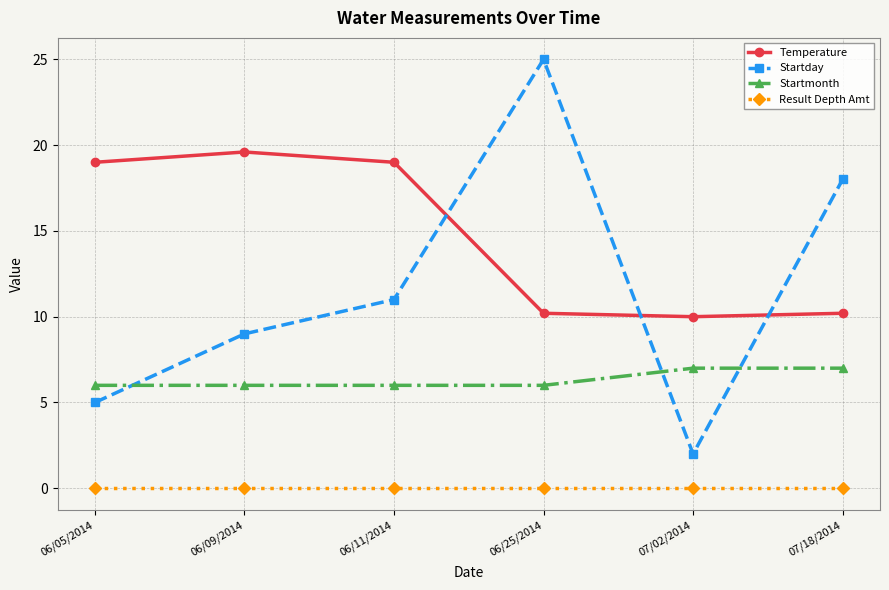

Reading right to left, list all the values displayed in this chart.

Temperature: 10.2	10.0	10.2	19.0	19.6	19.0
Startday: 18.0	2.0	25.0	11.0	9.0	5.0
Startmonth: 7.0	7.0	6.0	6.0	6.0	6.0
Result Depth Amt: 0.0	0.0	0.0	0.0	0.0	0.0